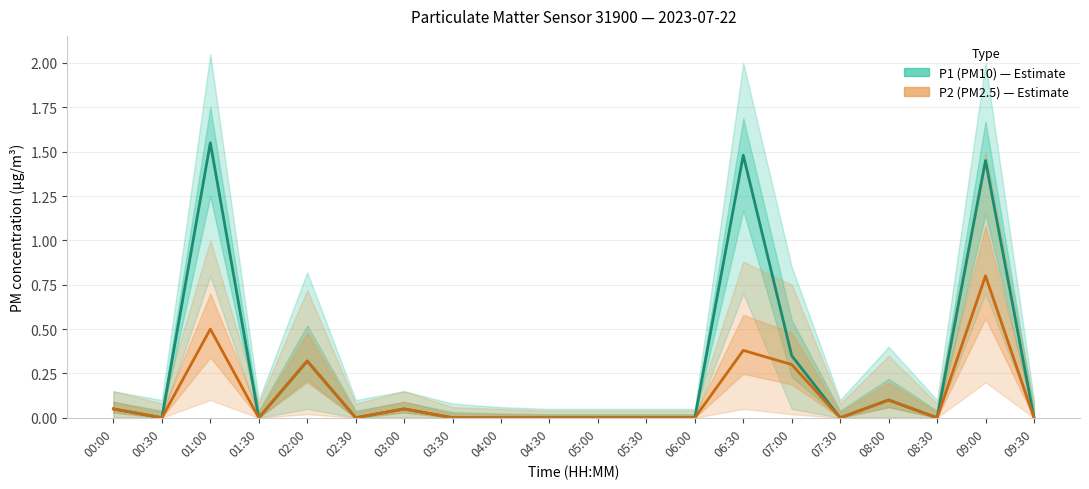

Which has a higher value, 02:30 or 03:00?

03:00